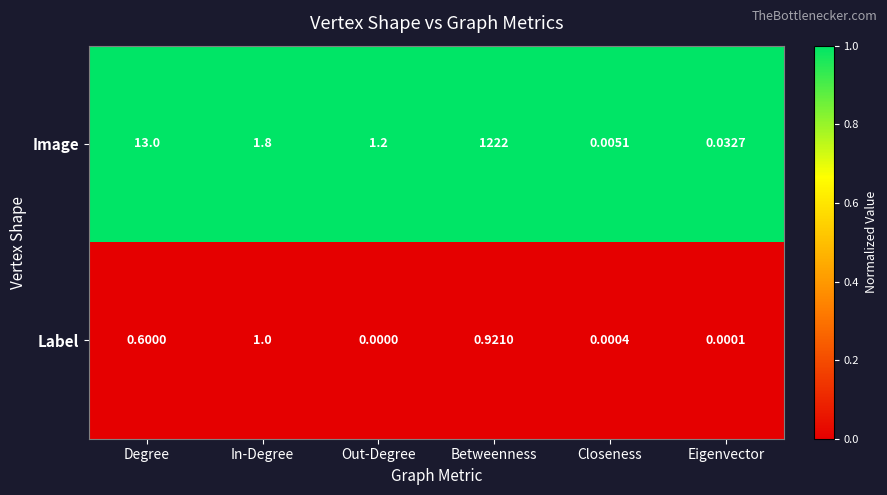

Which series has the largest total across all categories?

Image